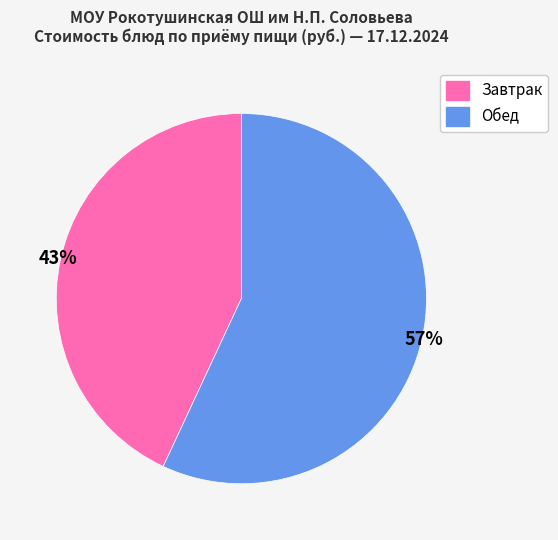

To the nearest percent, what is the average slice percentage?

50%